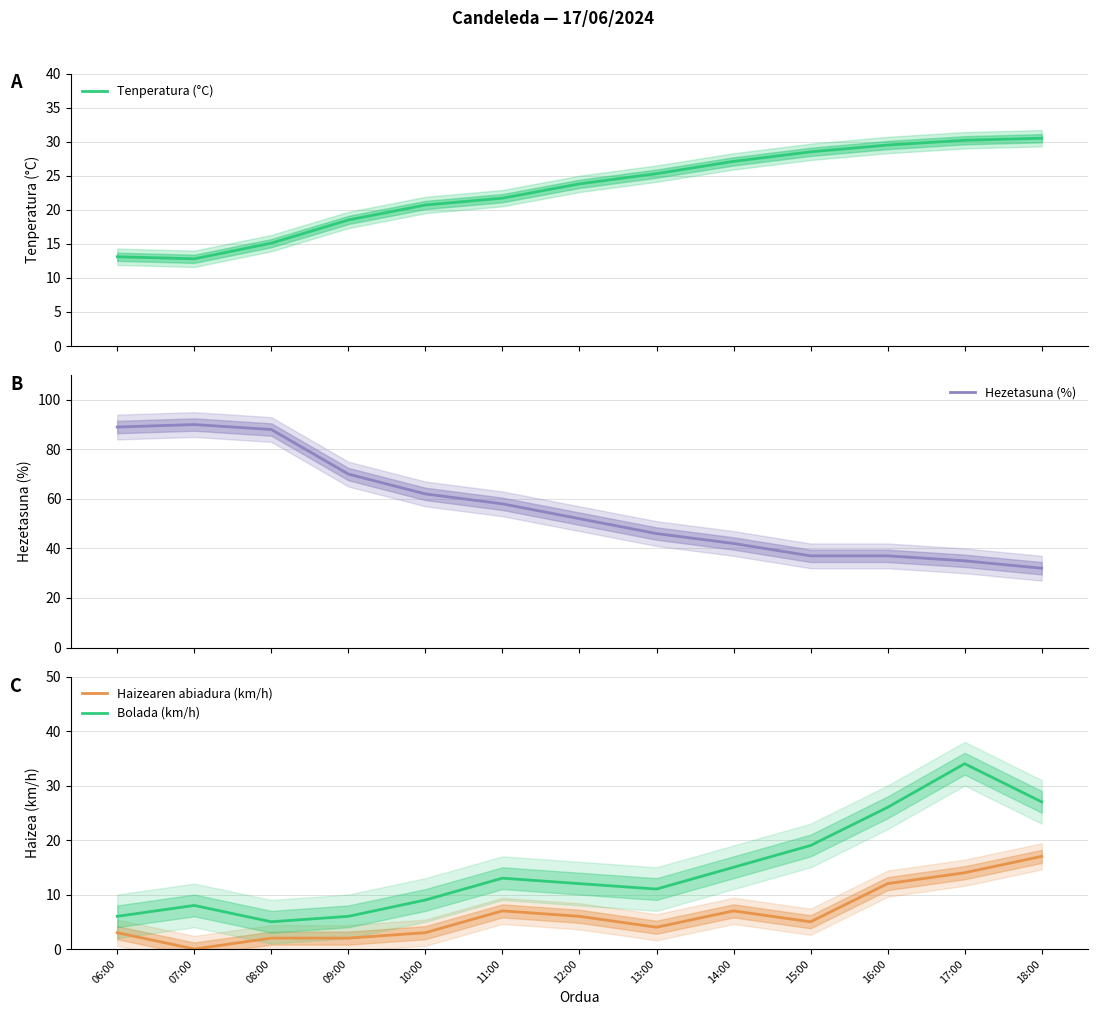

What are all the series names shown in the legend?

Tenperatura (°C), Hezetasuna (%), Haizearen abiadura (km/h), Bolada (km/h)